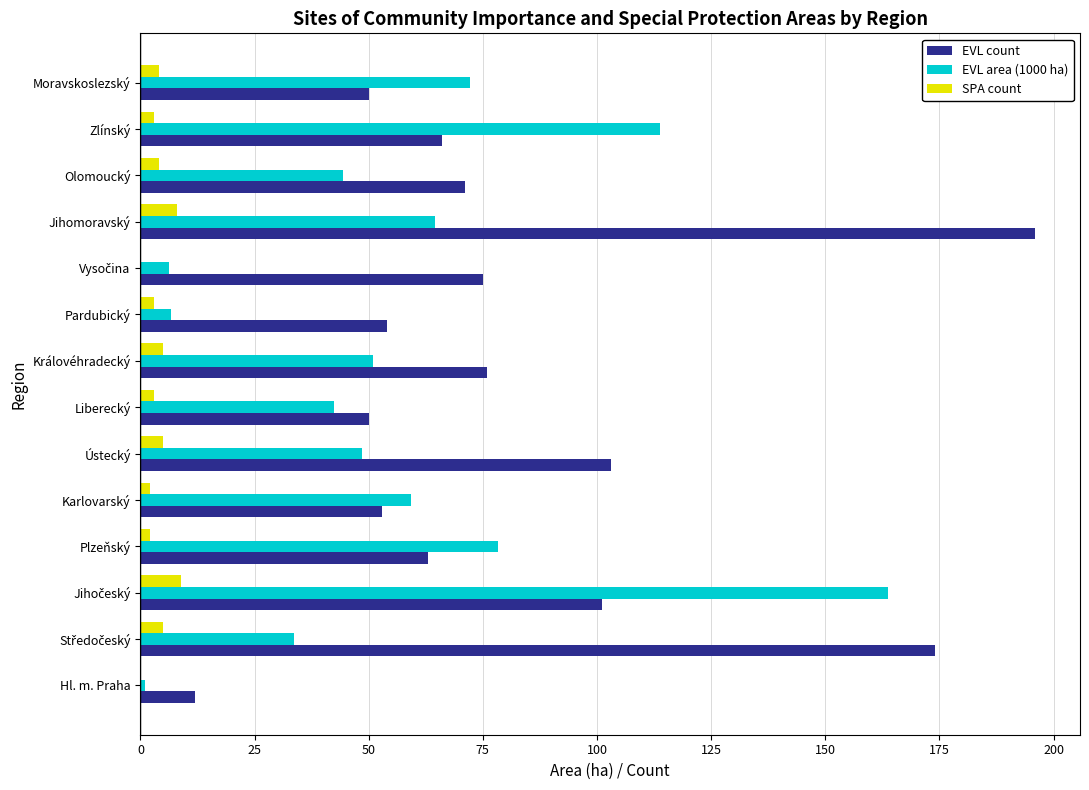

Which series changed the most between Ústecký and Olomoucký?

EVL count